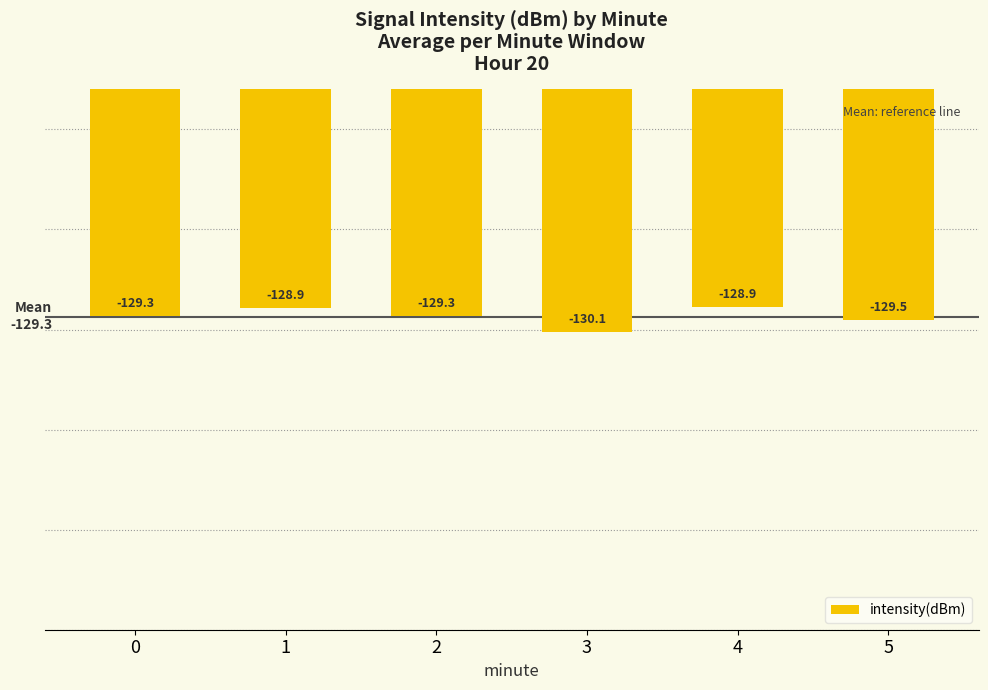

What is the maximum value shown in the chart?

-128.9